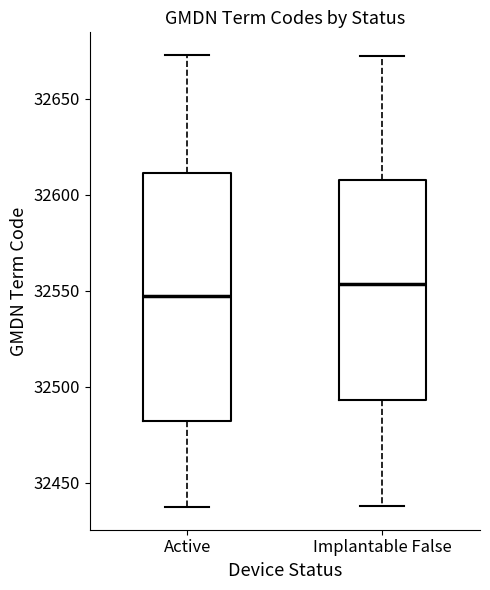

Where does the upper whisker of the box for Implantable False end on the y-axis? The values are not printed on the chart, so give them approximately, as read against the axis.

32675